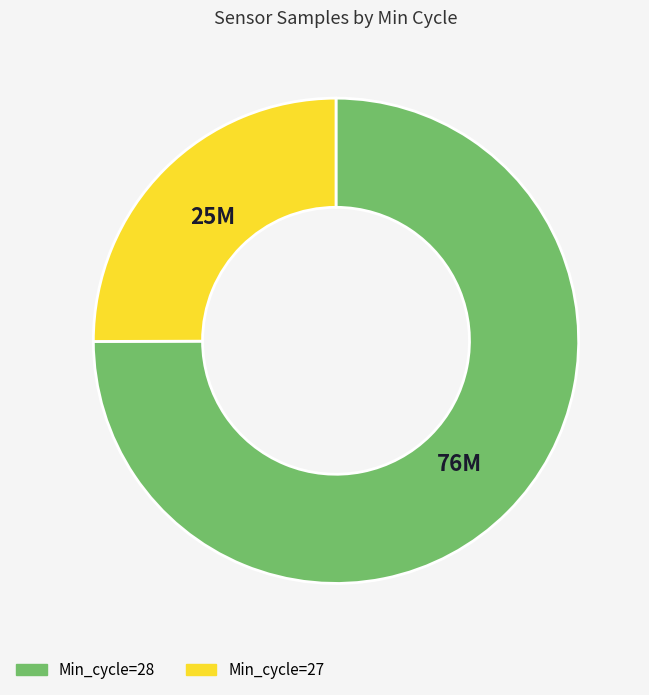

Does any single category account for the majority?

Yes